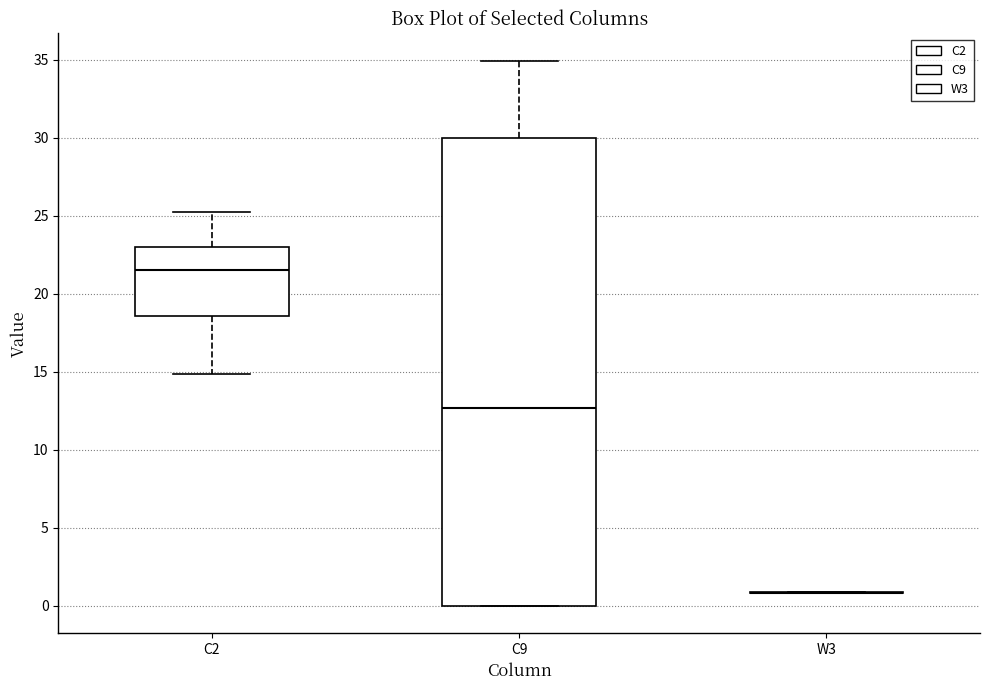

Comparing the boxes themselves (not the whiskers), which one is the tallest?

C9